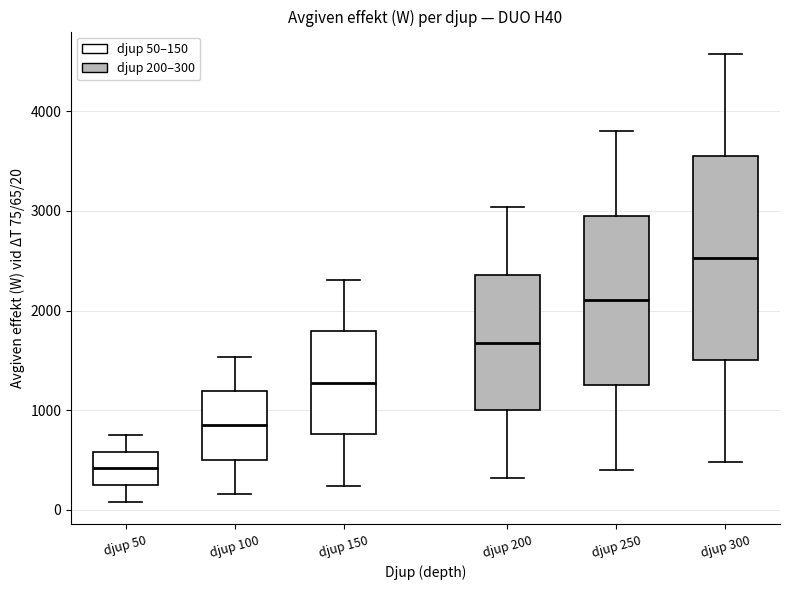

Where does the median line of the box for djup 250 sit on the y-axis? The values are not printed on the chart, so give them approximately, as read against the axis.

2100